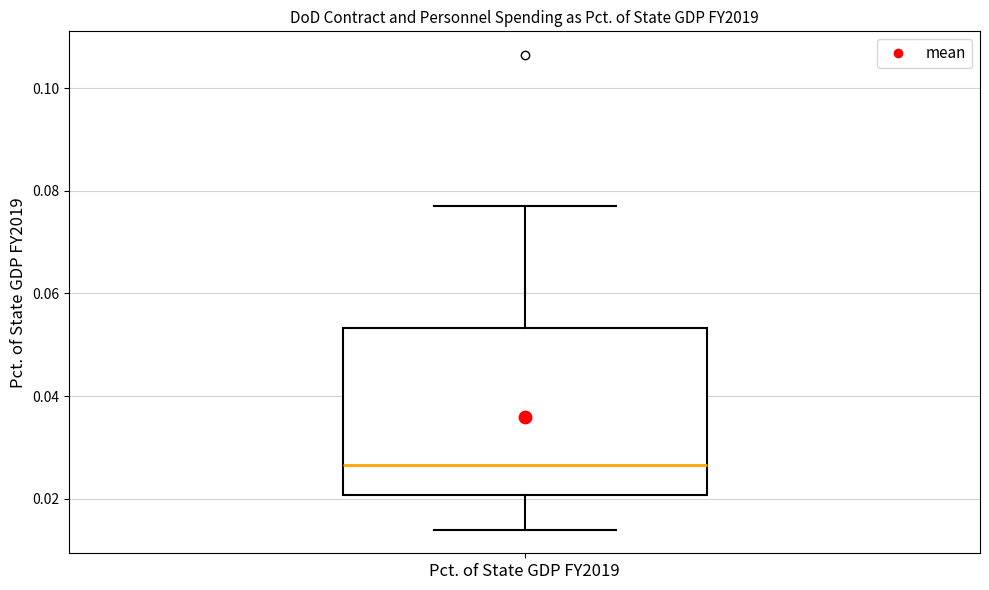

Where does the median line of the box for Pct. of State GDP FY2019 sit on the y-axis? The values are not printed on the chart, so give them approximately, as read against the axis.

0.026